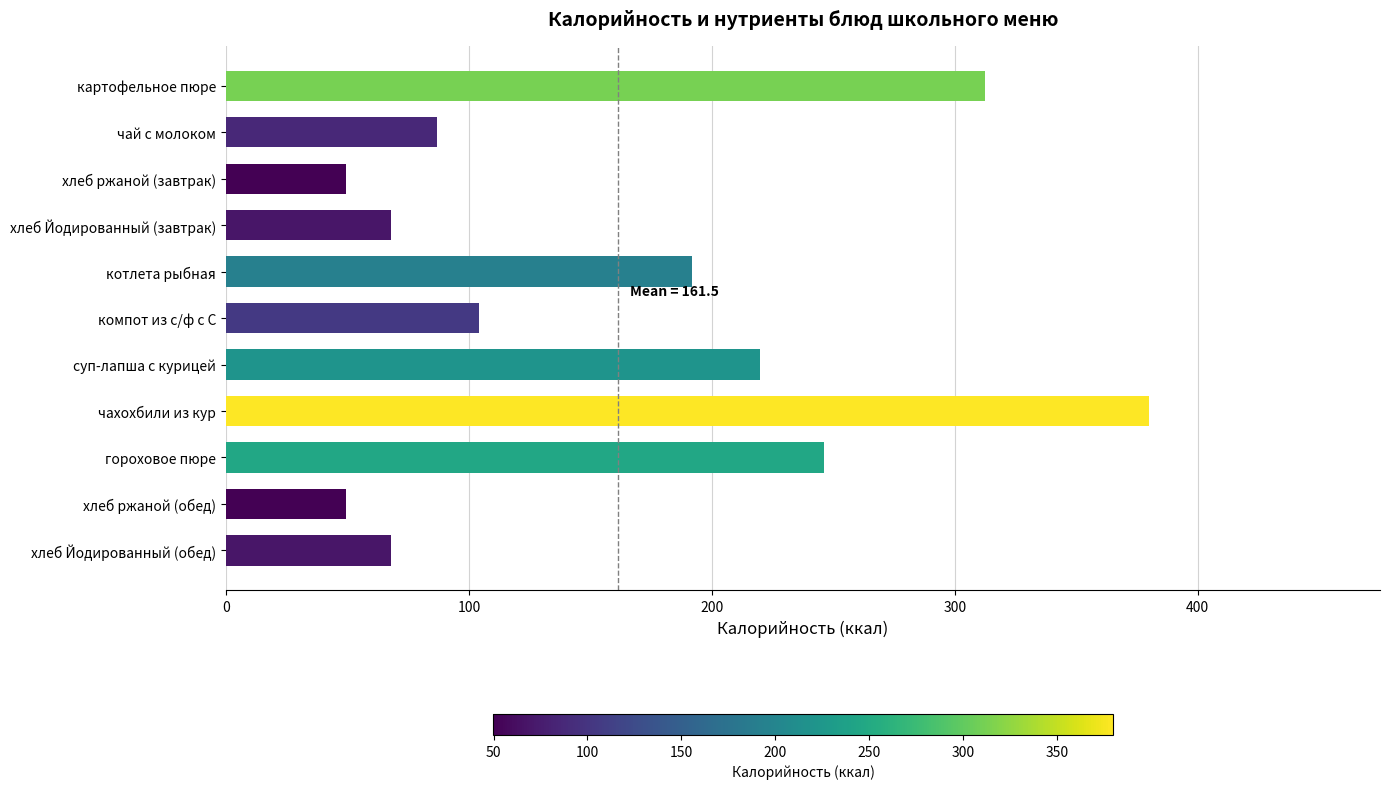

What is the minimum value shown in the chart?

49.6